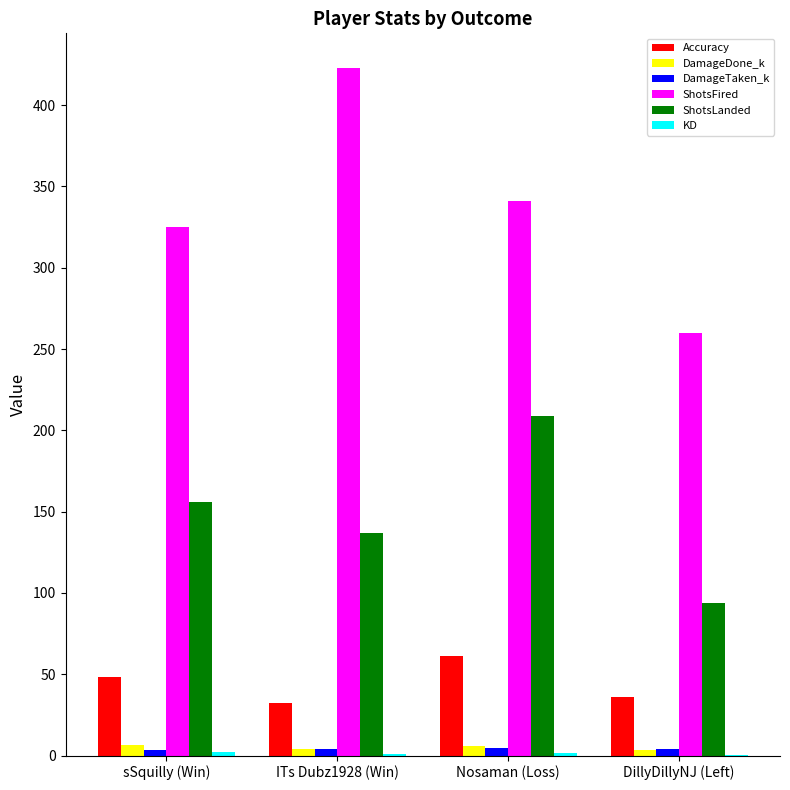

Are the bars grouped side by side (vs. stacked)?

Yes